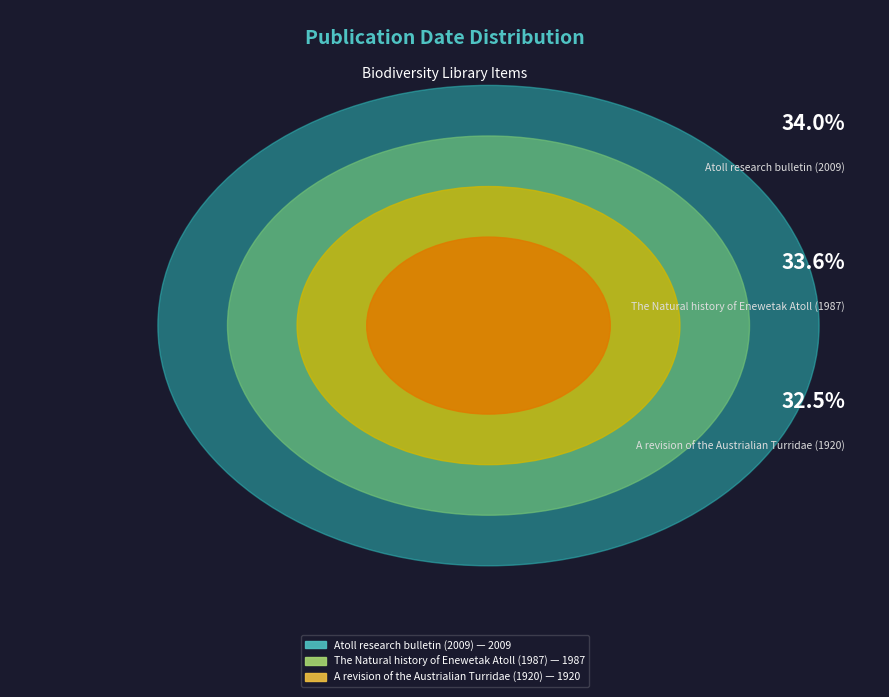

To the nearest percent, what portion does The Natural history of Enewetak Atoll (1987) represent?

34%